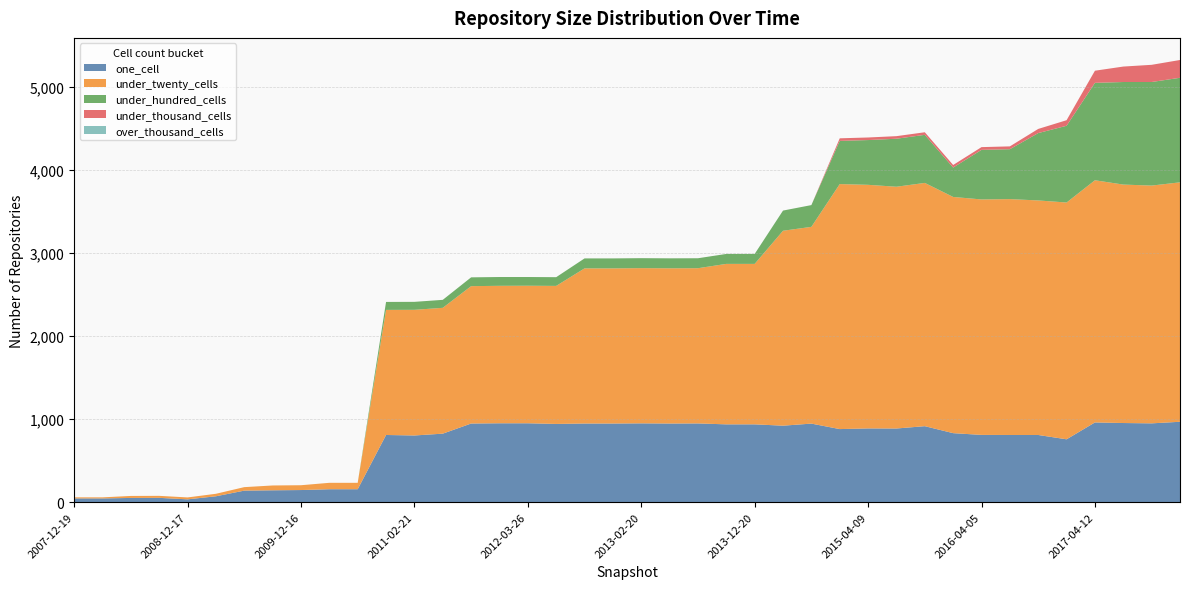

Reading right to left, transcribe all the data shown in this chart.

one_cell: 2017-12-22=968	2017-10-12=949	2017-07-24=953	2017-04-12=960	2016-12-27=757	2016-10-07=809	2016-07-04=809	2016-04-05=810	2016-01-04=831	2015-10-01=915	2015-07-03=887	2015-04-09=888	2015-01-19=880	2014-09-08=946	2014-03-28=921	2013-12-20=937	2013-09-10=937	2013-07-09=948	2013-05-21=947	2013-02-20=949	2012-12-11=947	2012-10-31=947	2012-07-13=942	2012-03-26=950	2012-01-18=950	2011-09-05=947	2011-06-10=825	2011-02-21=803	2010-11-17=809	2010-07-26=156	2010-04-01=156	2009-12-16=146	2009-09-25=143	2009-06-17=139	2009-04-06=71	2008-12-17=34	2008-10-10=52	2008-06-27=51	2008-04-01=45	2007-12-19=45
under_twenty_cells: 2017-12-22=2883	2017-10-12=2863	2017-07-24=2871	2017-04-12=2916	2016-12-27=2851	2016-10-07=2824	2016-07-04=2840	2016-04-05=2835	2016-01-04=2844	2015-10-01=2929	2015-07-03=2911	2015-04-09=2933	2015-01-19=2950	2014-09-08=2369	2014-03-28=2347	2013-12-20=1932	2013-09-10=1932	2013-07-09=1869	2013-05-21=1869	2013-02-20=1869	2012-12-11=1868	2012-10-31=1868	2012-07-13=1662	2012-03-26=1656	2012-01-18=1655	2011-09-05=1654	2011-06-10=1515	2011-02-21=1513	2010-11-17=1506	2010-07-26=77	2010-04-01=77	2009-12-16=58	2009-09-25=58	2009-06-17=42	2009-04-06=30	2008-12-17=23	2008-10-10=24	2008-06-27=24	2008-04-01=13	2007-12-19=13
under_hundred_cells: 2017-12-22=1259	2017-10-12=1247	2017-07-24=1235	2017-04-12=1173	2016-12-27=924	2016-10-07=811	2016-07-04=601	2016-04-05=597	2016-01-04=354	2015-10-01=579	2015-07-03=578	2015-04-09=539	2015-01-19=520	2014-09-08=262	2014-03-28=243	2013-12-20=120	2013-09-10=120	2013-07-09=120	2013-05-21=120	2013-02-20=120	2012-12-11=120	2012-10-31=120	2012-07-13=105	2012-03-26=105	2012-01-18=106	2011-09-05=106	2011-06-10=96	2011-02-21=96	2010-11-17=96	2010-07-26=0	2010-04-01=0	2009-12-16=0	2009-09-25=0	2009-06-17=0	2009-04-06=0	2008-12-17=0	2008-10-10=0	2008-06-27=0	2008-04-01=0	2007-12-19=0
under_thousand_cells: 2017-12-22=214	2017-10-12=207	2017-07-24=186	2017-04-12=146	2016-12-27=67	2016-10-07=50	2016-07-04=34	2016-04-05=33	2016-01-04=31	2015-10-01=31	2015-07-03=31	2015-04-09=31	2015-01-19=31	2014-09-08=0	2014-03-28=0	2013-12-20=0	2013-09-10=0	2013-07-09=0	2013-05-21=0	2013-02-20=0	2012-12-11=0	2012-10-31=0	2012-07-13=0	2012-03-26=0	2012-01-18=0	2011-09-05=0	2011-06-10=0	2011-02-21=0	2010-11-17=0	2010-07-26=0	2010-04-01=0	2009-12-16=0	2009-09-25=0	2009-06-17=0	2009-04-06=0	2008-12-17=0	2008-10-10=0	2008-06-27=0	2008-04-01=0	2007-12-19=0
over_thousand_cells: 2017-12-22=0	2017-10-12=0	2017-07-24=0	2017-04-12=0	2016-12-27=0	2016-10-07=0	2016-07-04=0	2016-04-05=0	2016-01-04=0	2015-10-01=0	2015-07-03=0	2015-04-09=0	2015-01-19=0	2014-09-08=0	2014-03-28=0	2013-12-20=0	2013-09-10=0	2013-07-09=0	2013-05-21=0	2013-02-20=0	2012-12-11=0	2012-10-31=0	2012-07-13=0	2012-03-26=0	2012-01-18=0	2011-09-05=0	2011-06-10=0	2011-02-21=0	2010-11-17=0	2010-07-26=0	2010-04-01=0	2009-12-16=0	2009-09-25=0	2009-06-17=0	2009-04-06=0	2008-12-17=0	2008-10-10=0	2008-06-27=0	2008-04-01=0	2007-12-19=0